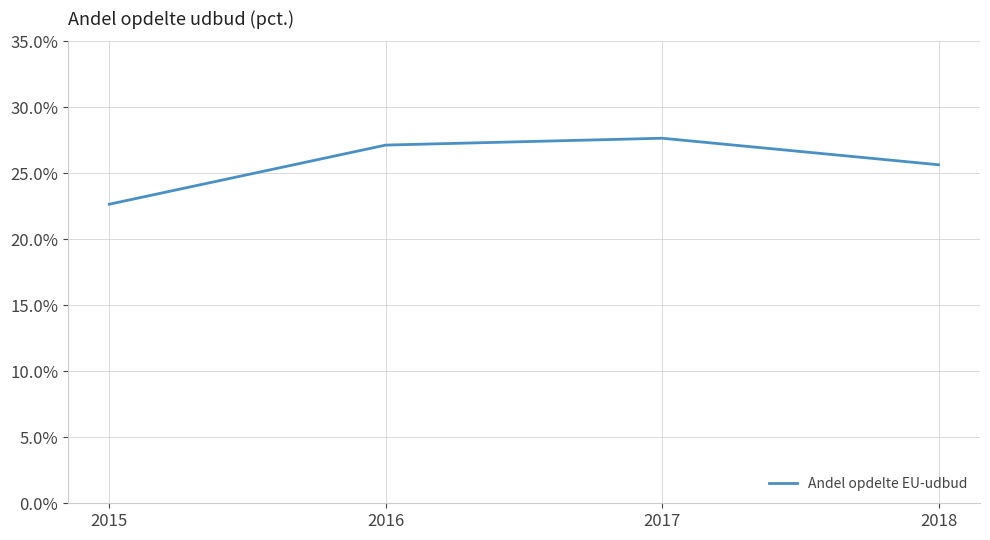

List the labels in order of value, largest first.

2017, 2016, 2018, 2015